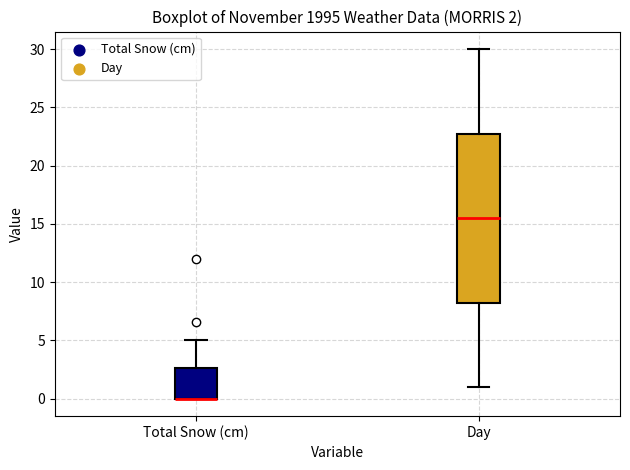

Which box is the tallest, from its lower edge to its upper edge?

Day